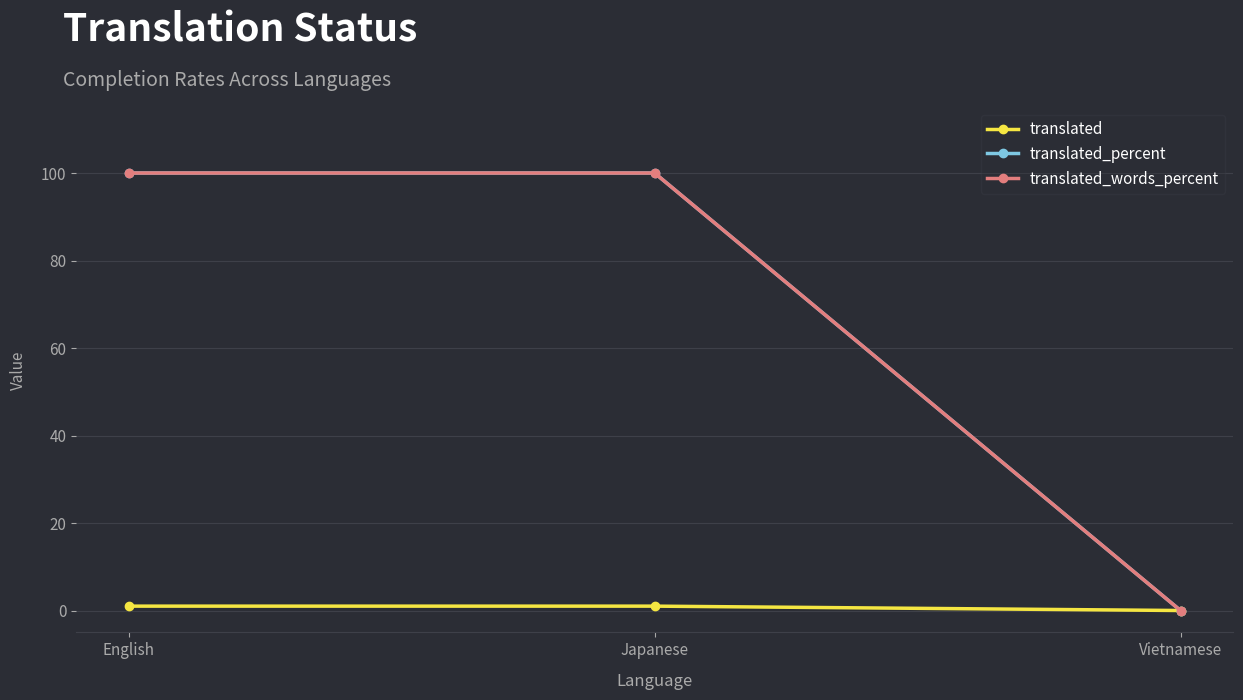

Does the chart have visible grid lines?

Yes